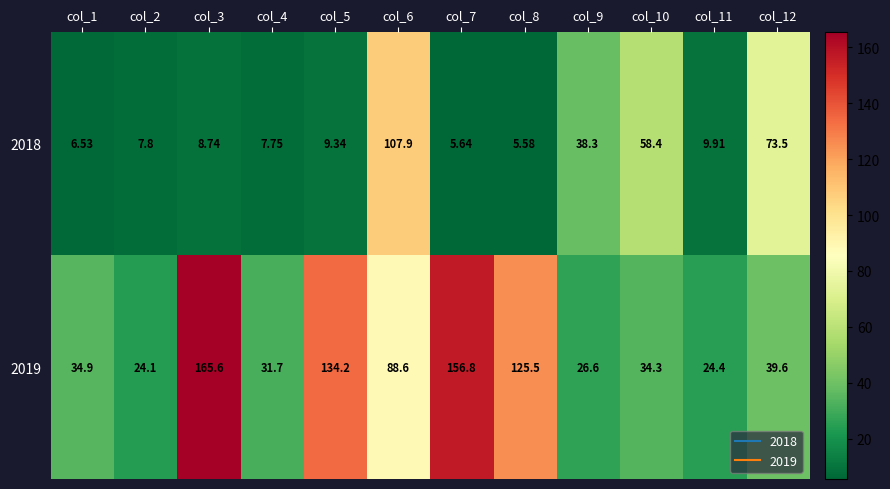

Which series has the largest range (max minus min)?

2019